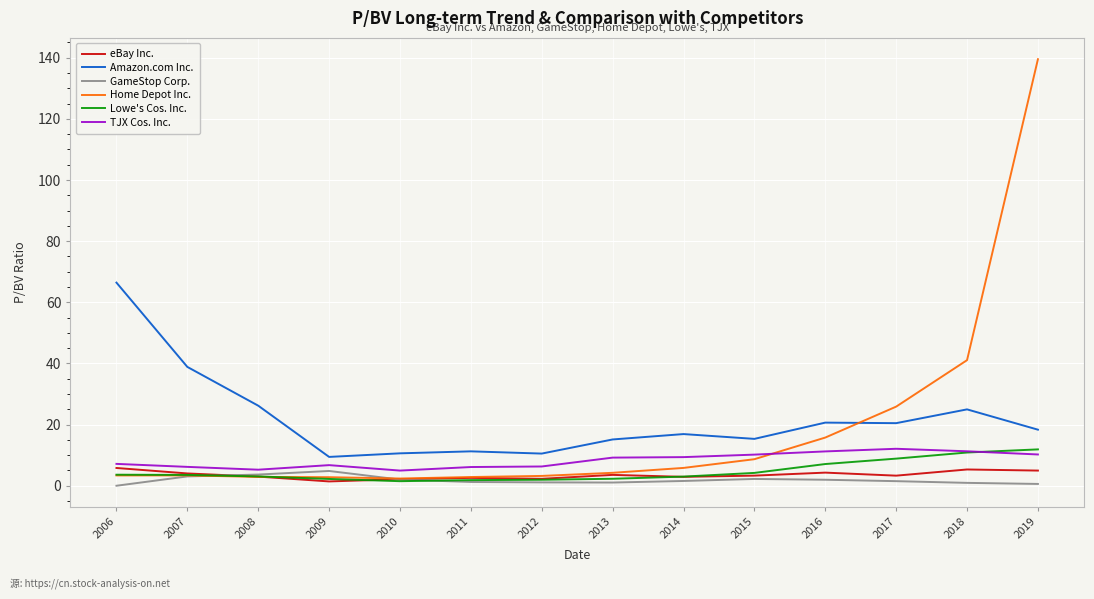

True or false: TJX Cos. Inc. and Amazon.com Inc. cross at least once.

False